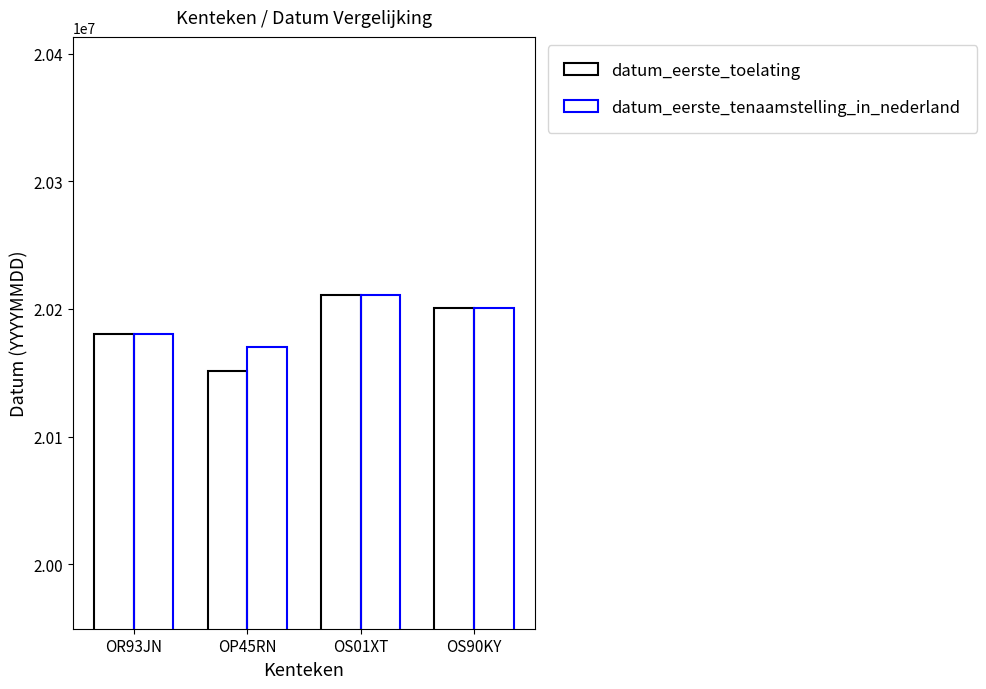

Reading right to left, transcribe all the data shown in this chart.

datum_eerste_toelating: OS90KY=20200917	OS01XT=20210903	OP45RN=20151013	OR93JN=20180528
datum_eerste_tenaamstelling_in_nederland: OS90KY=20200929	OS01XT=20210903	OP45RN=20170307	OR93JN=20180528